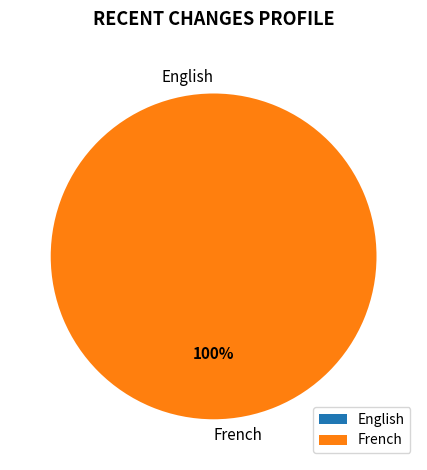

Which slice represents more than half of the pie?

French